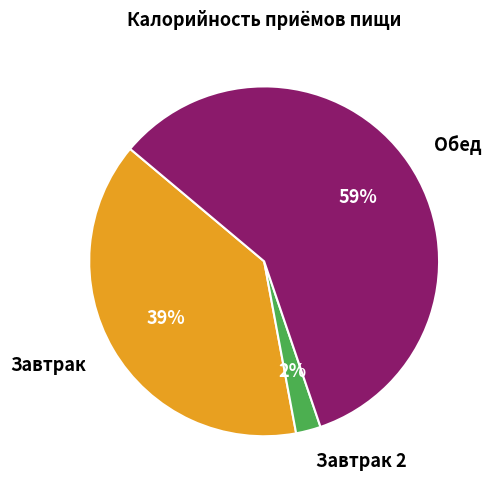

What is the smallest slice in the pie chart?

Завтрак 2